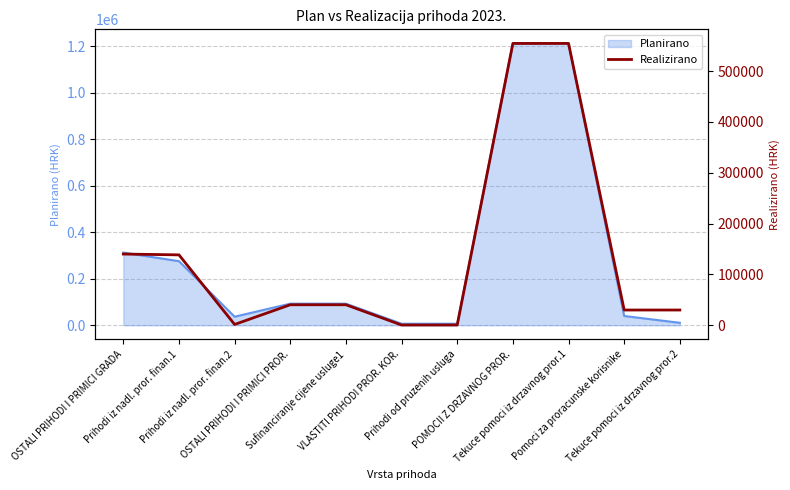

Rank the categories by value from lowest to highest.

VLASTITI PRIHODI PROR. KOR., Prihodi od pruzenih usluga, Prihodi iz nadl. pror. finan.2, Pomoci za proracunske korisnike, Tekuce pomoci iz drzavnog pror.2, OSTALI PRIHODI I PRIMICI PROR., Sufinanciranje cijene usluge1, Prihodi iz nadl. pror. finan.1, OSTALI PRIHODI I PRIMICI GRADA, POMOCII Z DRZAVNOG PROR., Tekuce pomoci iz drzavnog pror.1